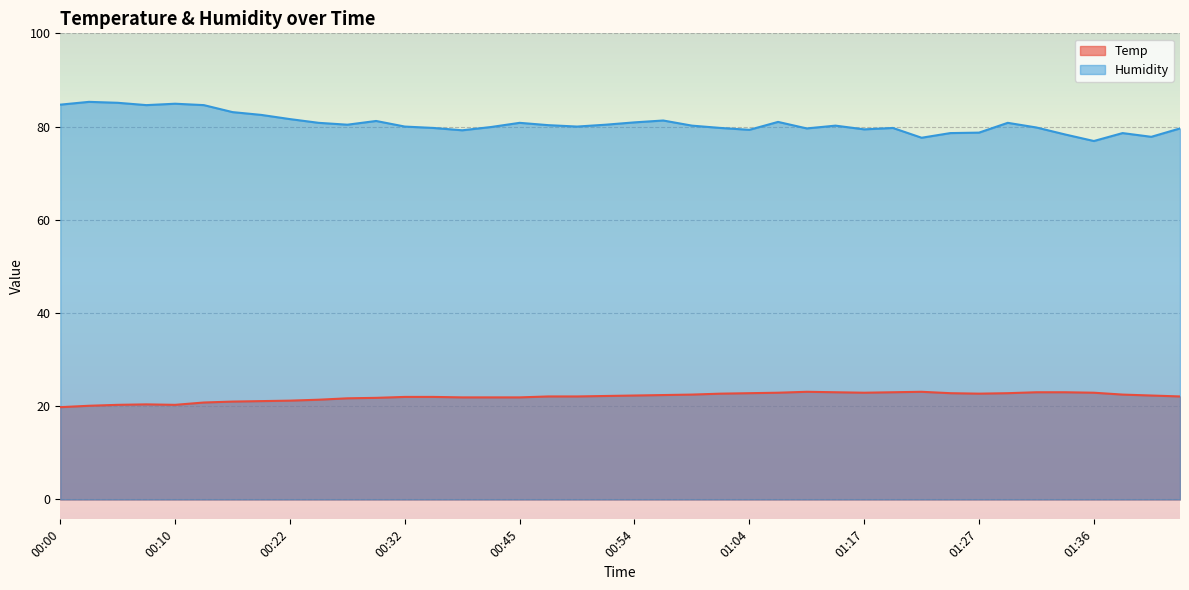

Reading right to left, list all the values displayed in this chart.

Temp: 01:44=22.1	01:41=22.3	01:39=22.5	01:36=22.9	01:34=23.0	01:31=23.0	01:29=22.8	01:27=22.7	01:24=22.8	01:22=23.1	01:19=23.0	01:17=22.9	01:14=23.0	01:09=23.1	01:07=22.9	01:04=22.8	01:02=22.7	00:59=22.5	00:57=22.4	00:54=22.3	00:52=22.2	00:50=22.1	00:47=22.1	00:45=21.9	00:39=21.9	00:37=21.9	00:35=22.0	00:32=22.0	00:30=21.8	00:27=21.7	00:25=21.4	00:22=21.2	00:20=21.1	00:18=21.0	00:15=20.8	00:10=20.3	00:07=20.4	00:05=20.3	00:03=20.1	00:00=19.8
Humidity: 01:44=79.6	01:41=77.8	01:39=78.6	01:36=76.9	01:34=78.3	01:31=79.8	01:29=80.8	01:27=78.7	01:24=78.6	01:22=77.6	01:19=79.7	01:17=79.4	01:14=80.2	01:09=79.6	01:07=81.0	01:04=79.3	01:02=79.7	00:59=80.2	00:57=81.3	00:54=80.9	00:52=80.4	00:50=80.0	00:47=80.3	00:45=80.8	00:39=79.9	00:37=79.2	00:35=79.7	00:32=80.0	00:30=81.2	00:27=80.4	00:25=80.8	00:22=81.6	00:20=82.5	00:18=83.1	00:15=84.6	00:10=84.9	00:07=84.6	00:05=85.1	00:03=85.3	00:00=84.7